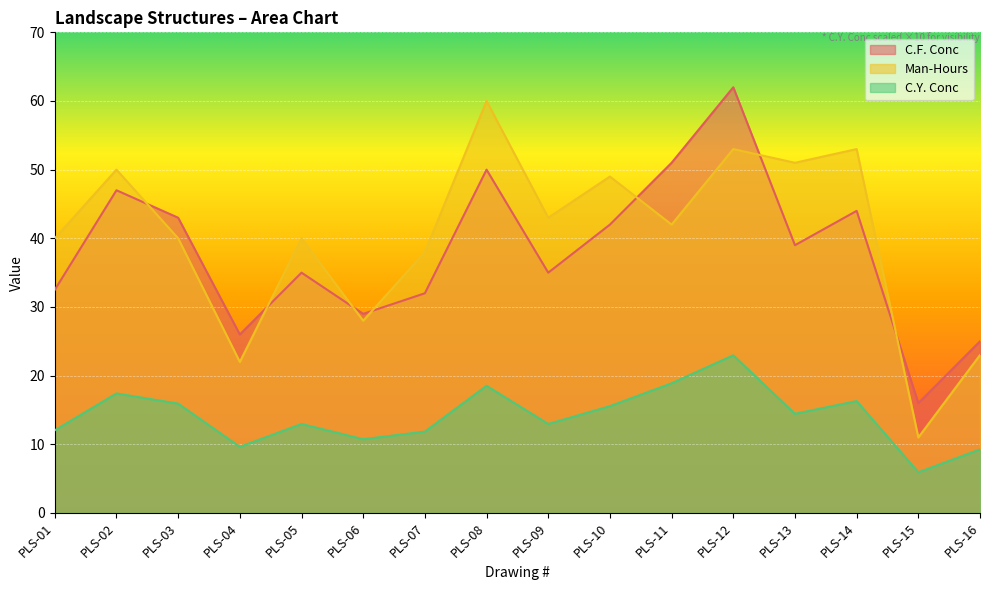

Between PLS-04 and PLS-12, which series saw the biggest shift?

C.F. Conc